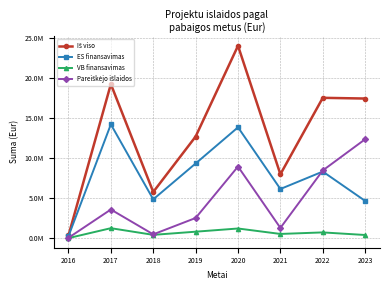

What is the greatest value displayed?

24075381.5